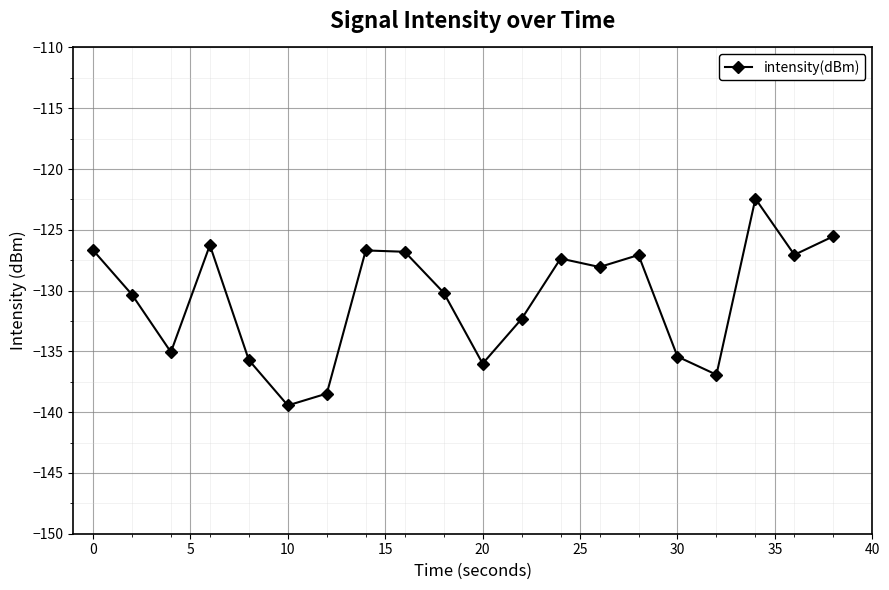

How many categories are shown in the chart?

20